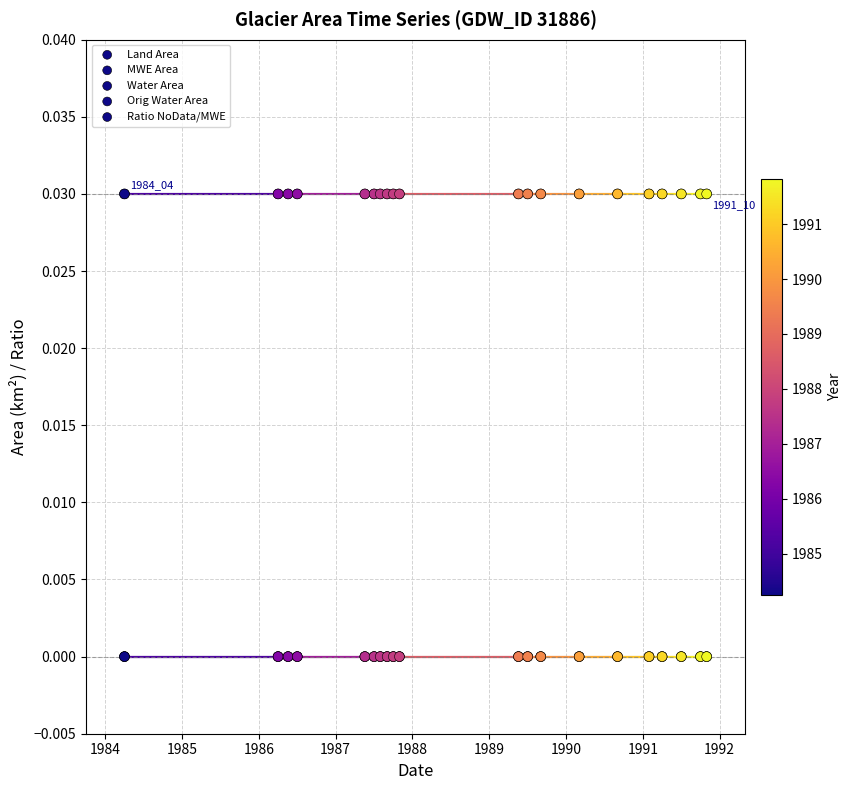

Which series has the widest spread of Y values?

Land Area